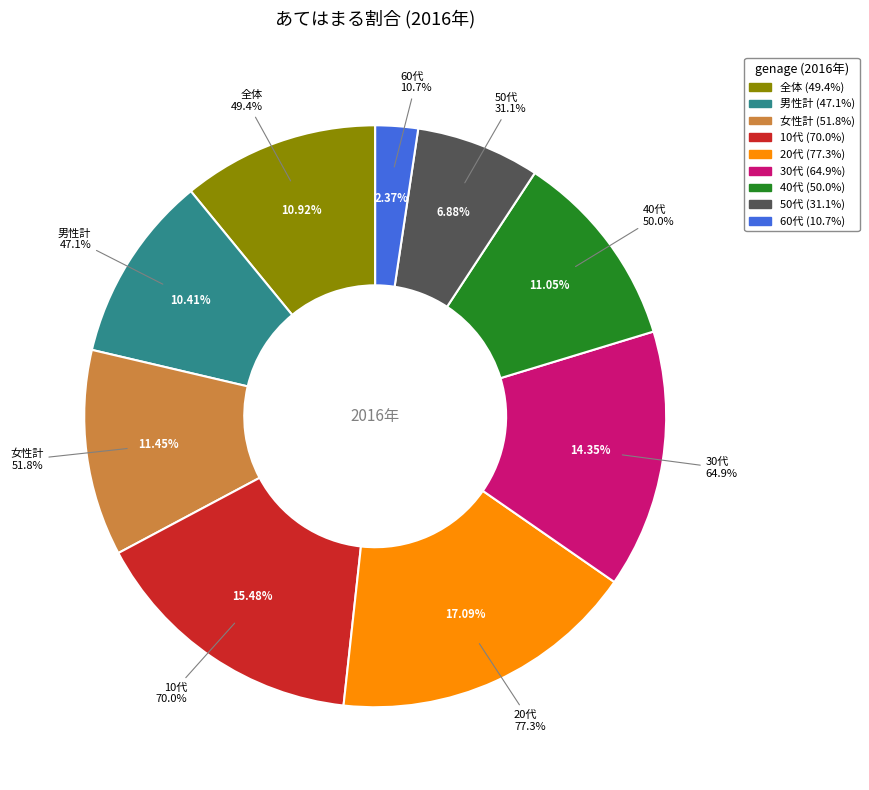

Does any single category account for the majority?

No